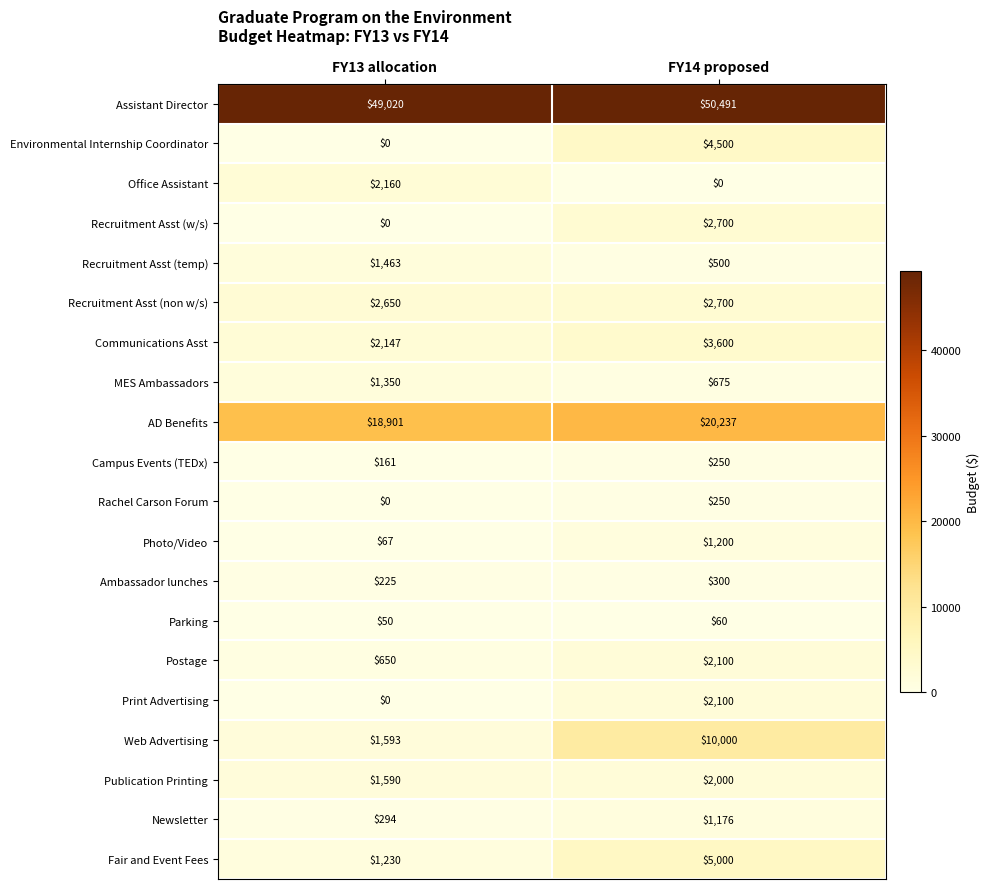

True or false: Web Advertising has a value of 10000 at FY14 proposed.

True